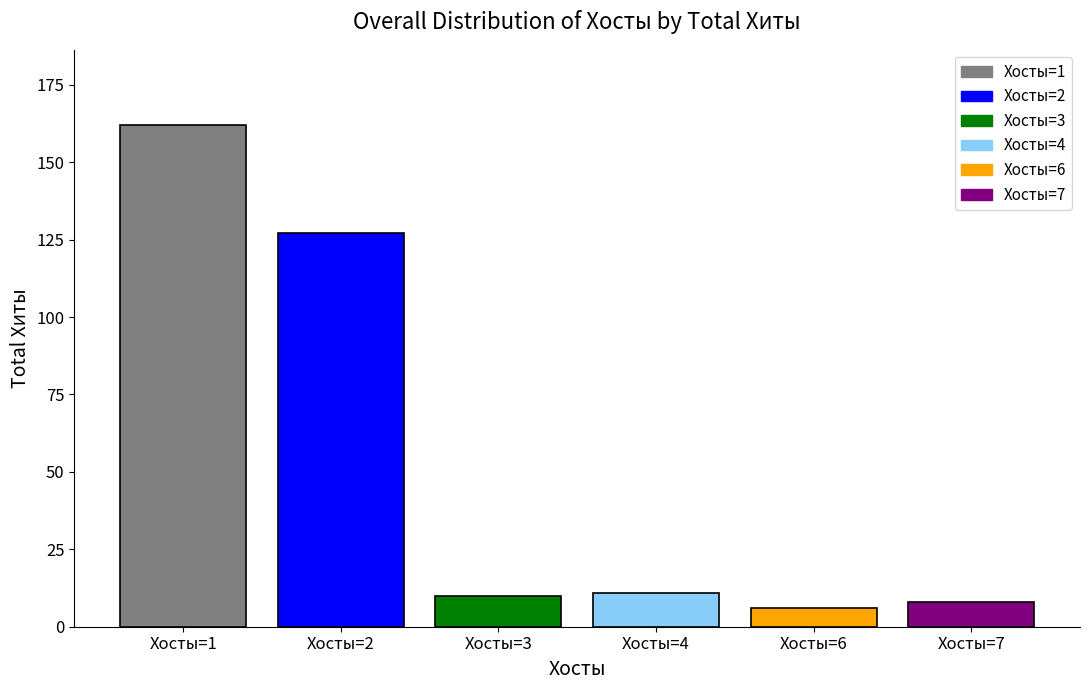

Is it true that the value at Хосты=2 is 190?

False